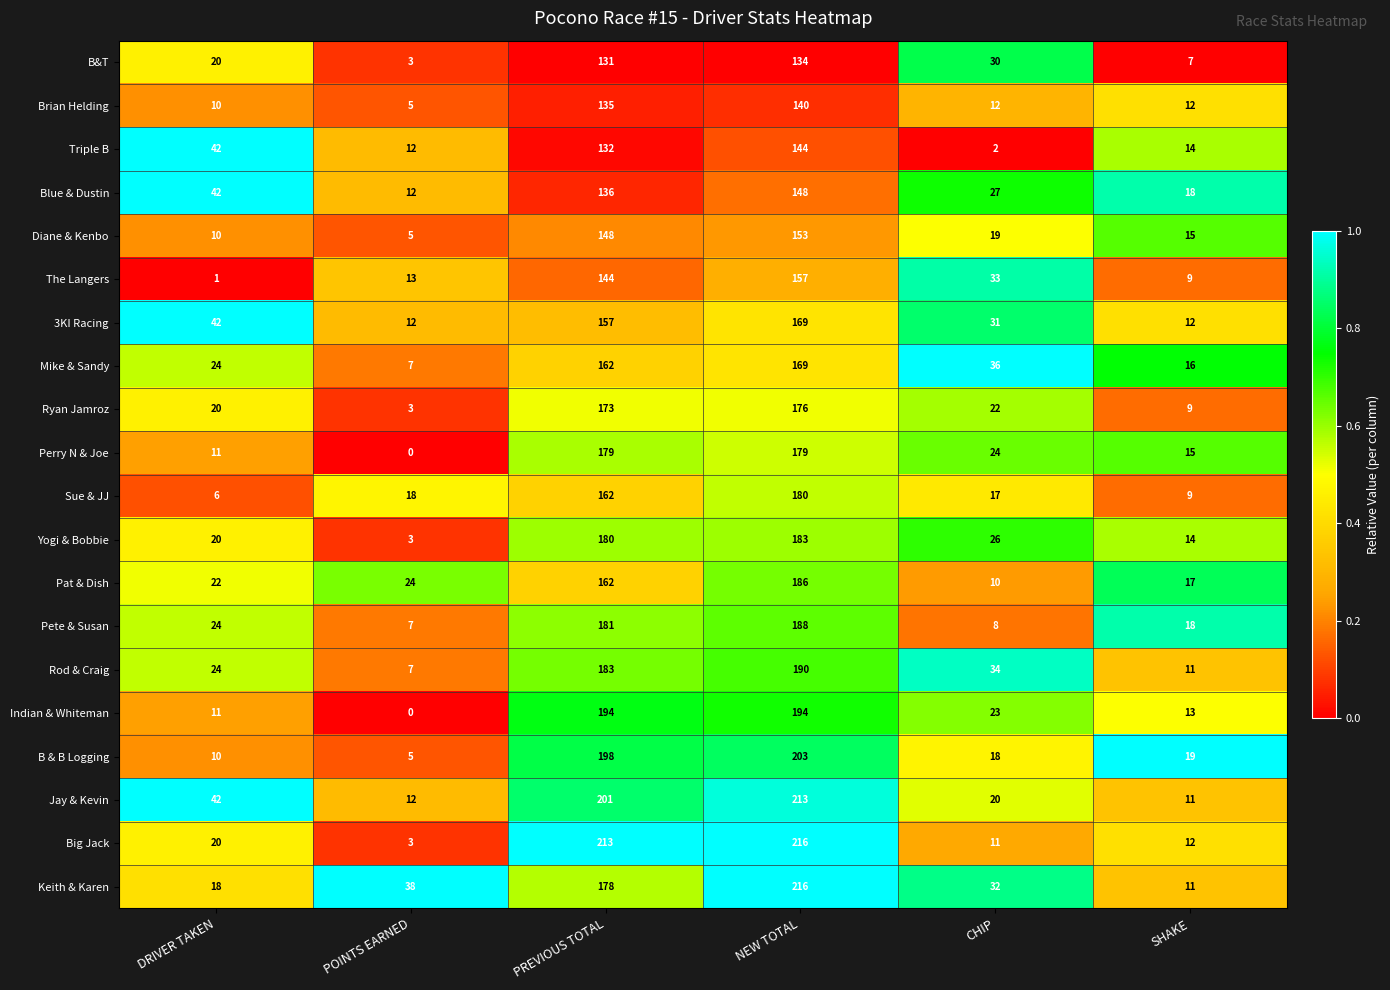

Where is Perry N & Joe nearest to the value 89?

CHIP